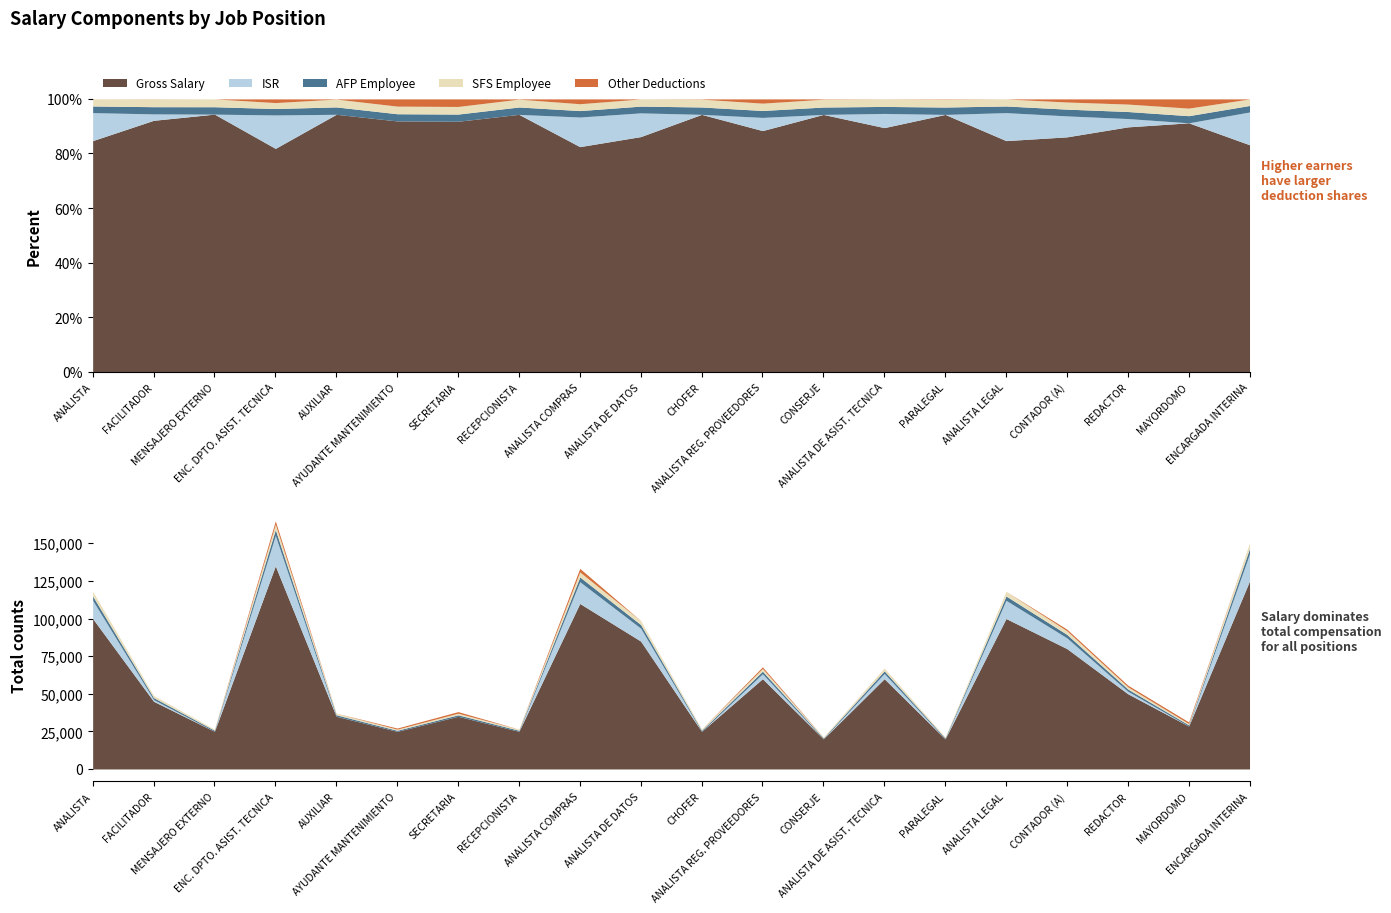

Which has a higher value, ANALISTA DE DATOS or ANALISTA?

ANALISTA